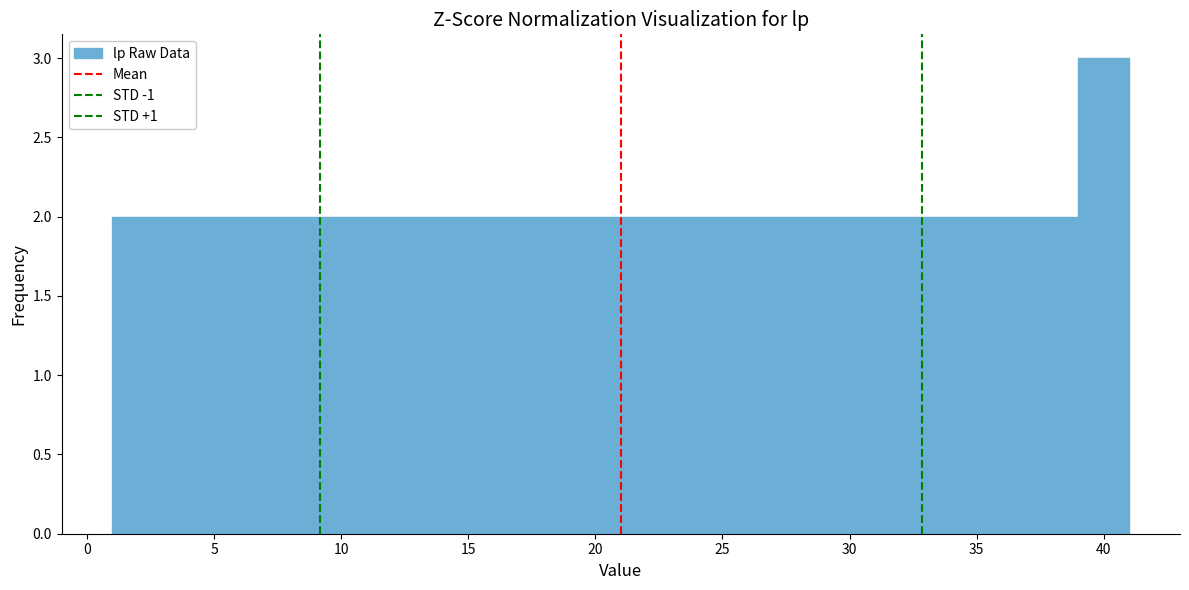

Which range on the x-axis has the tallest bar?

39 to 41